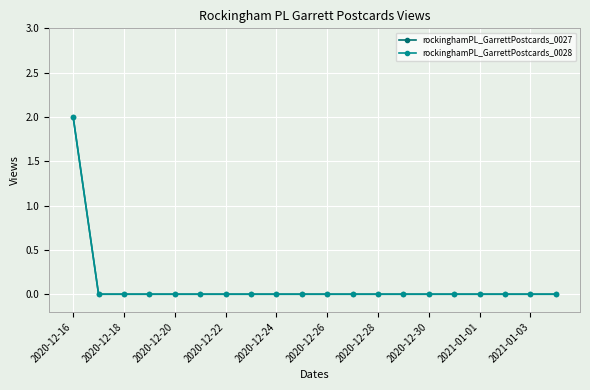

Is this an area chart (filled region under the line)?

No